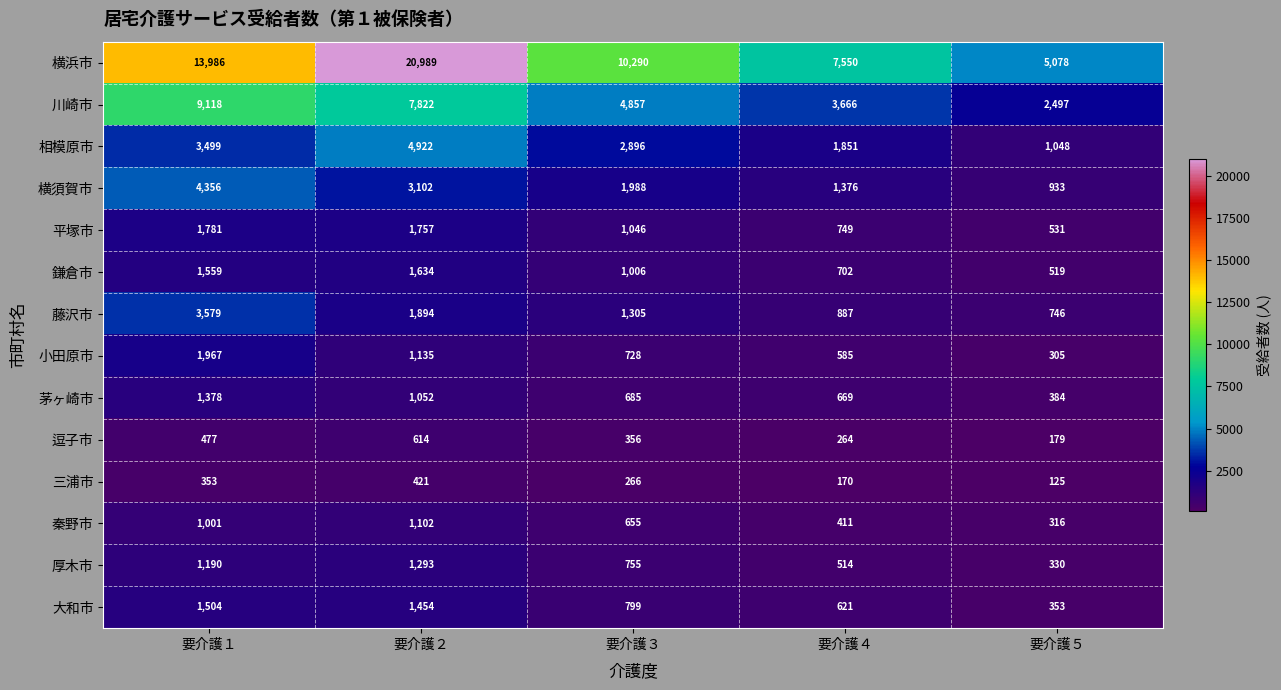

Which series has the largest total across all categories?

横浜市